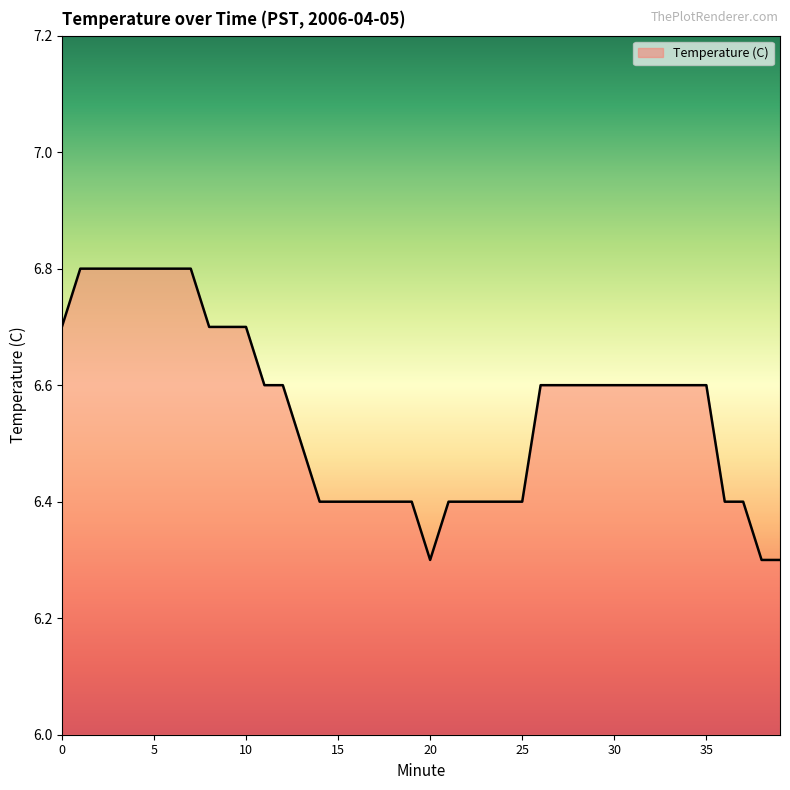

What is the smallest value displayed?

6.3